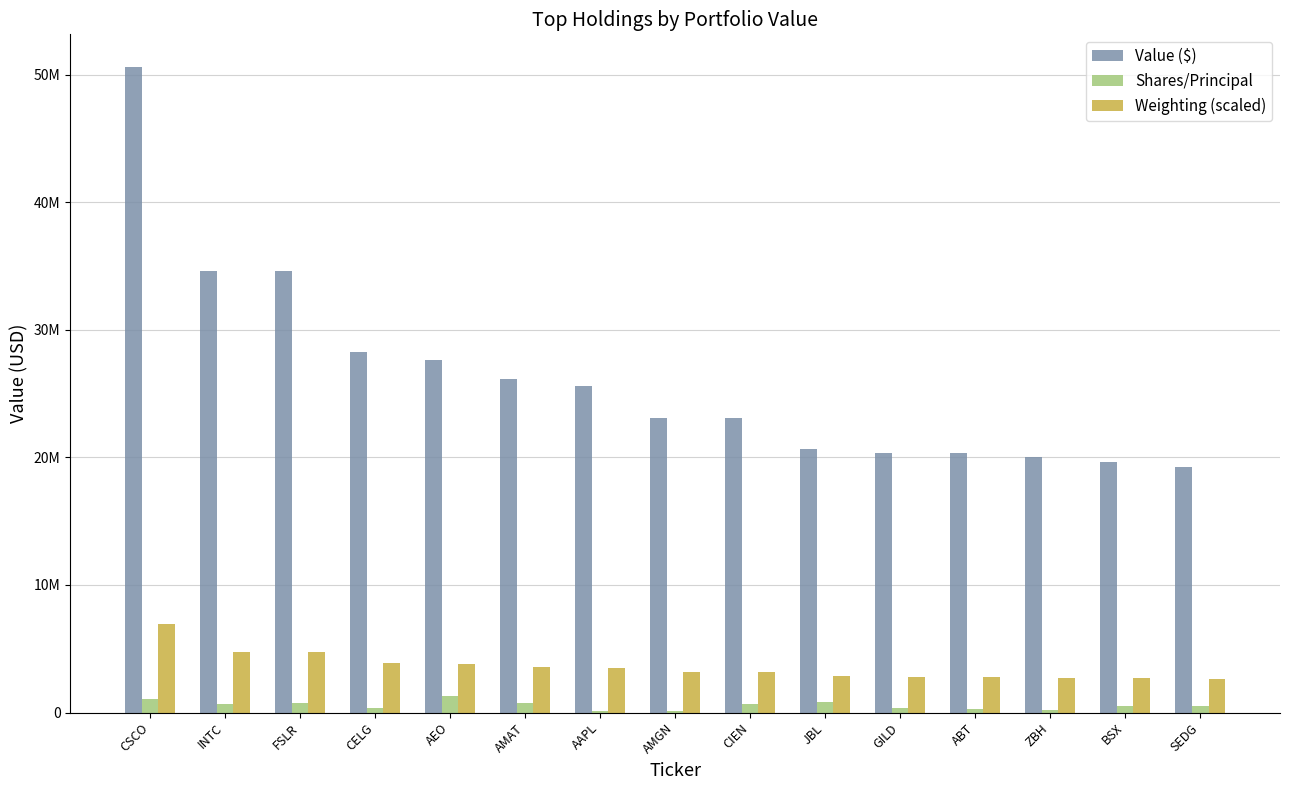

True or false: Value ($) has a value of 20384000 at GILD.

True